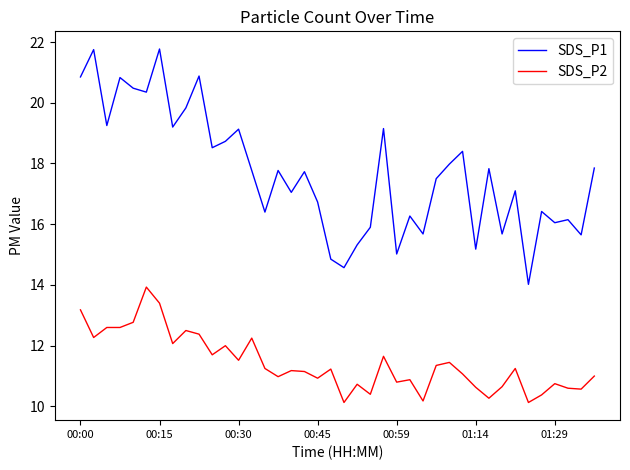

Which series has the largest total across all categories?

SDS_P1